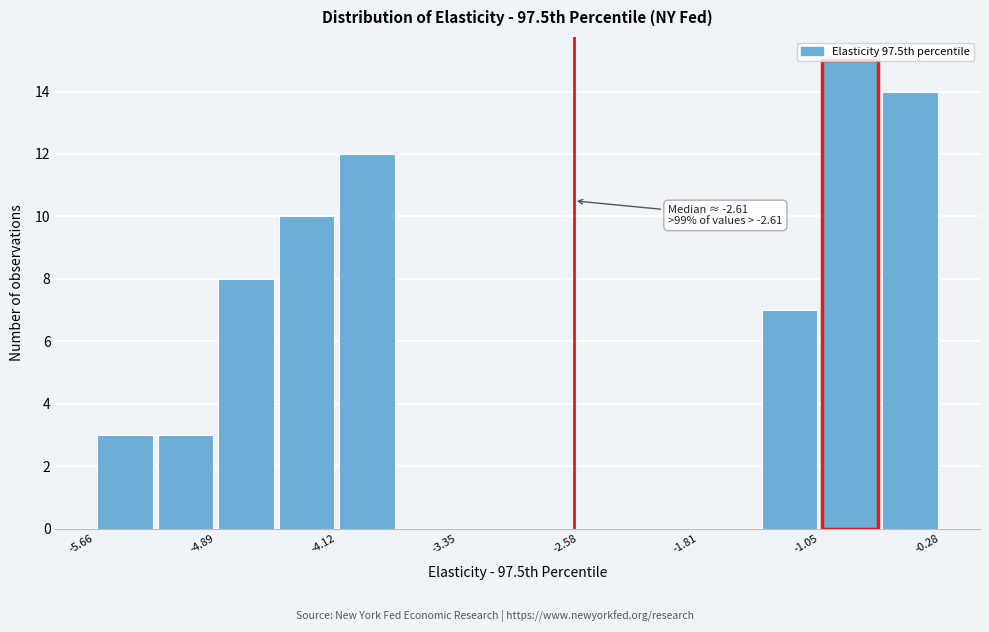

Around what value on the x-axis is the tallest bar? Give the approximate position of its centre, as read against the axis.

-0.9